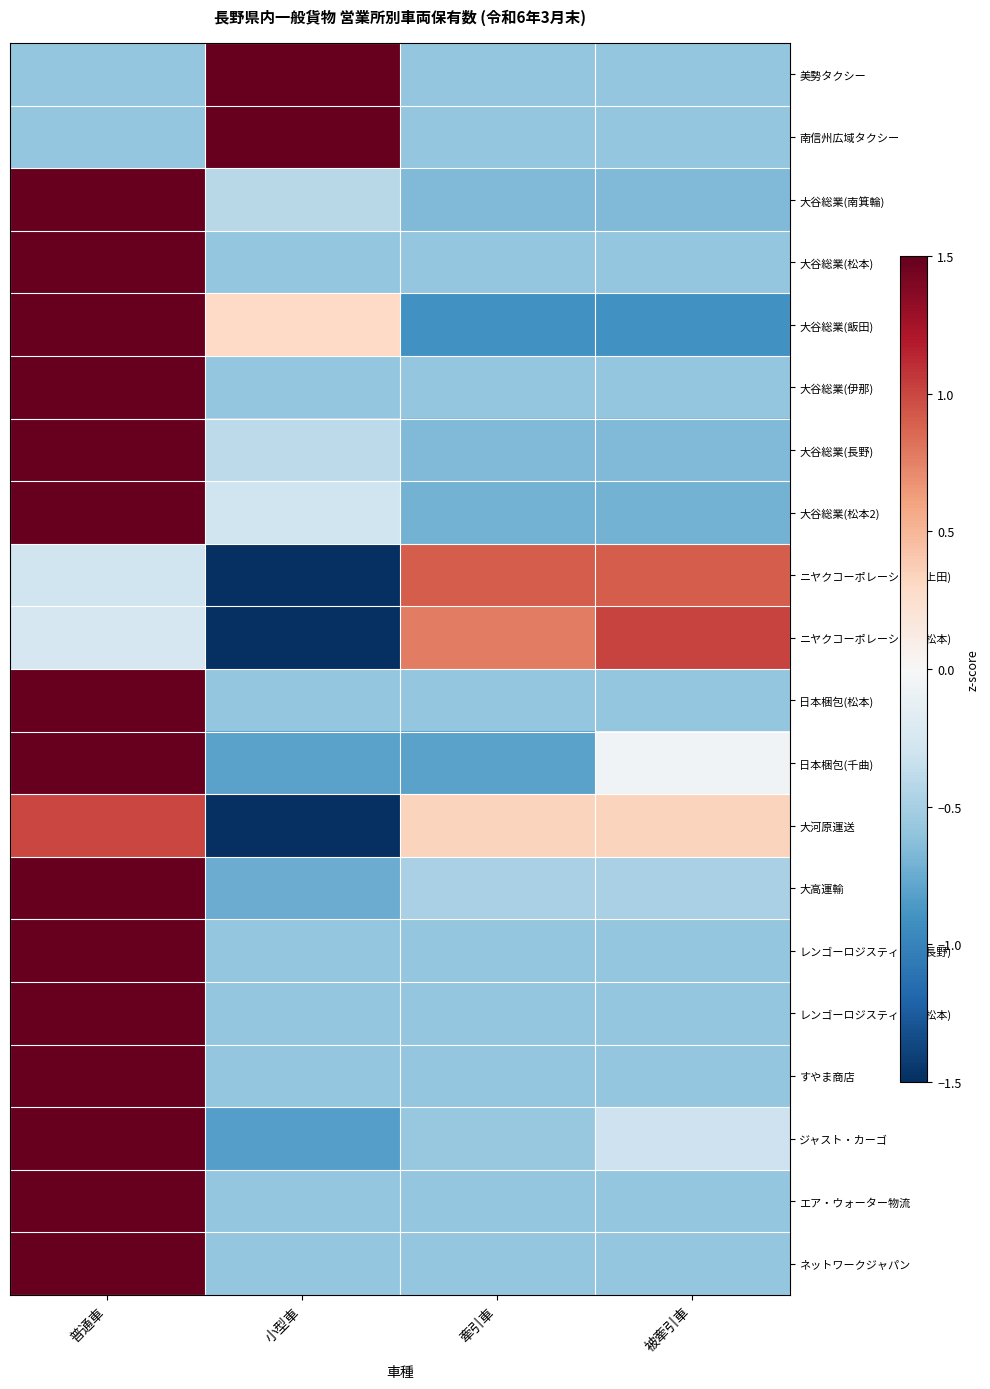

At which category is the sum across all series the highest?

普通車